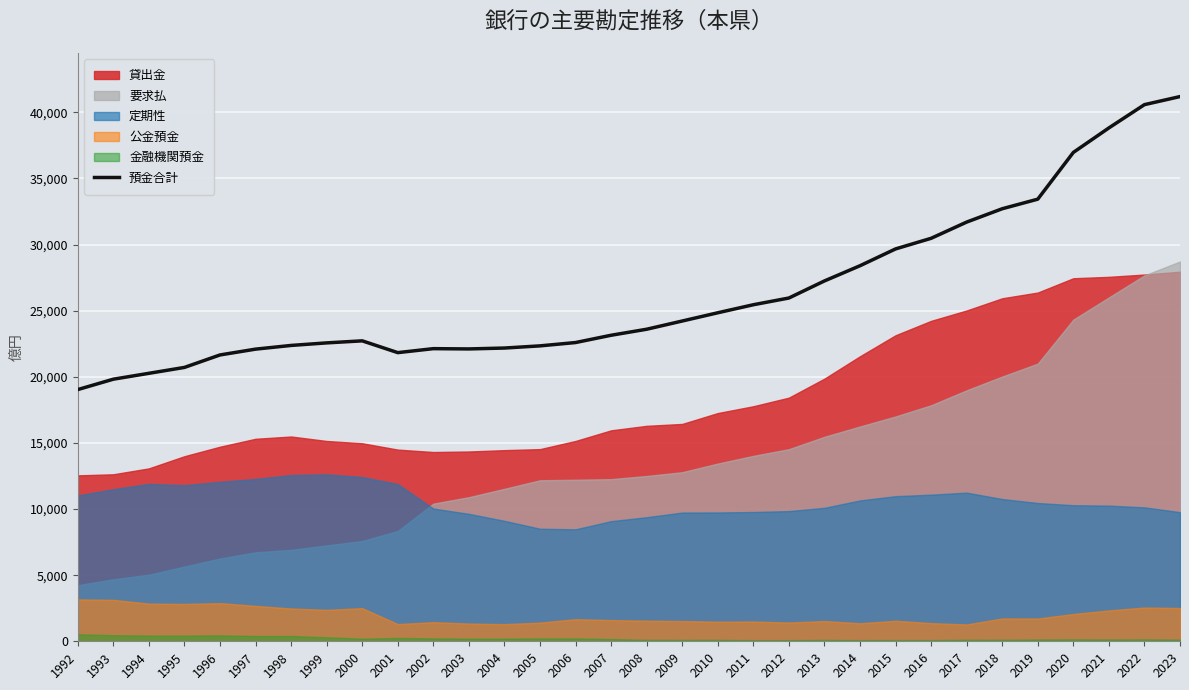

Reading left to right, transcribe all the data shown in this chart.

19032	19817	20261	20707	21650	22089	22369	22562	22716	21825	22126	22105	22172	22336	22588	23139	23594	24215	24839	25446	25954	27246	28395	29666	30469	31696	32704	33429	36962	38815	40575	41185